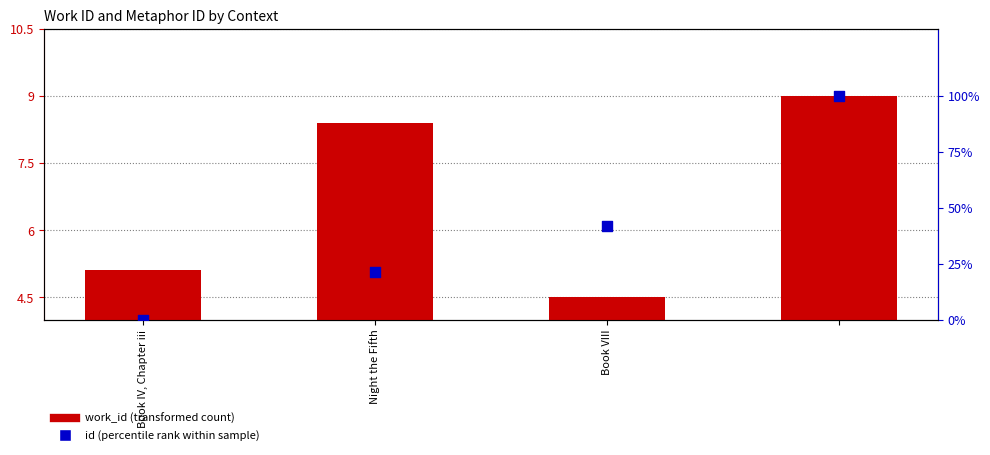

Is the value of id (percentile rank within sample) at Book IV, Chapter iii greater than the value of work_id (transformed count) at 3?

No